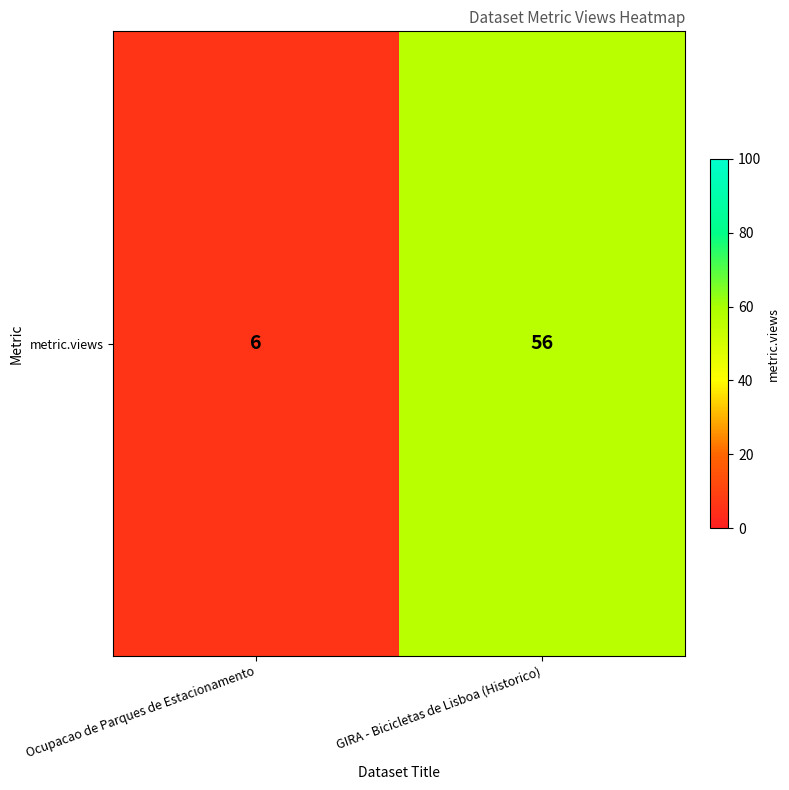

Between GIRA - Bicicletas de Lisboa (Historico) and Ocupacao de Parques de Estacionamento, which is larger?

GIRA - Bicicletas de Lisboa (Historico)